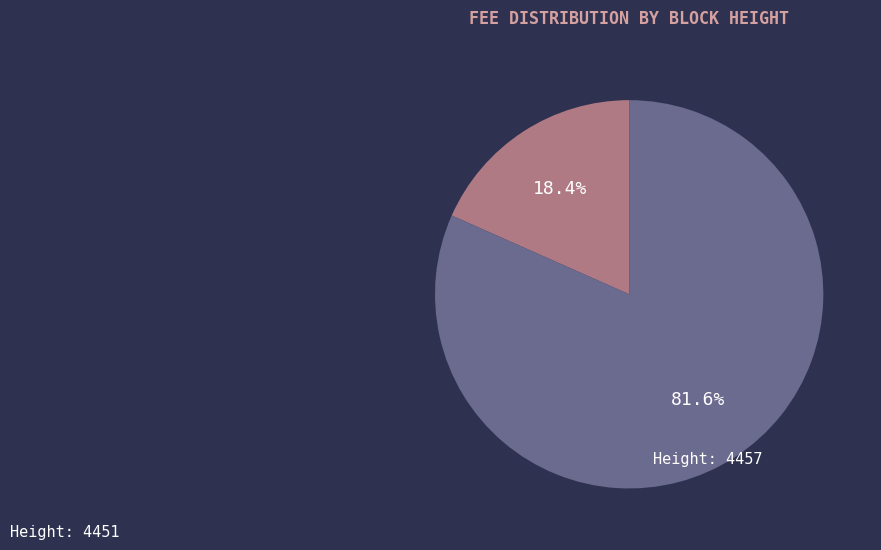

To the nearest percent, what is the average slice percentage?

50%